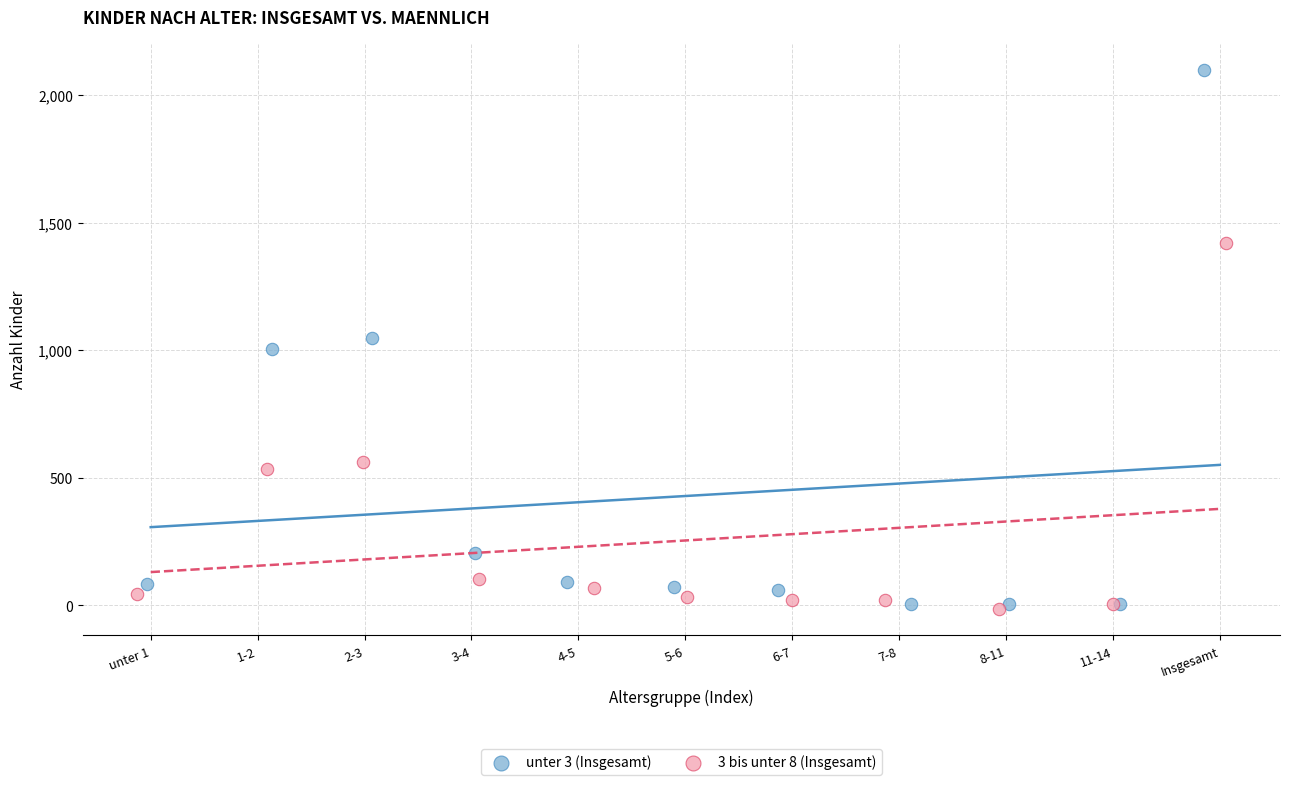

Which series reaches the maximum Y coordinate?

unter 3 (Insgesamt)